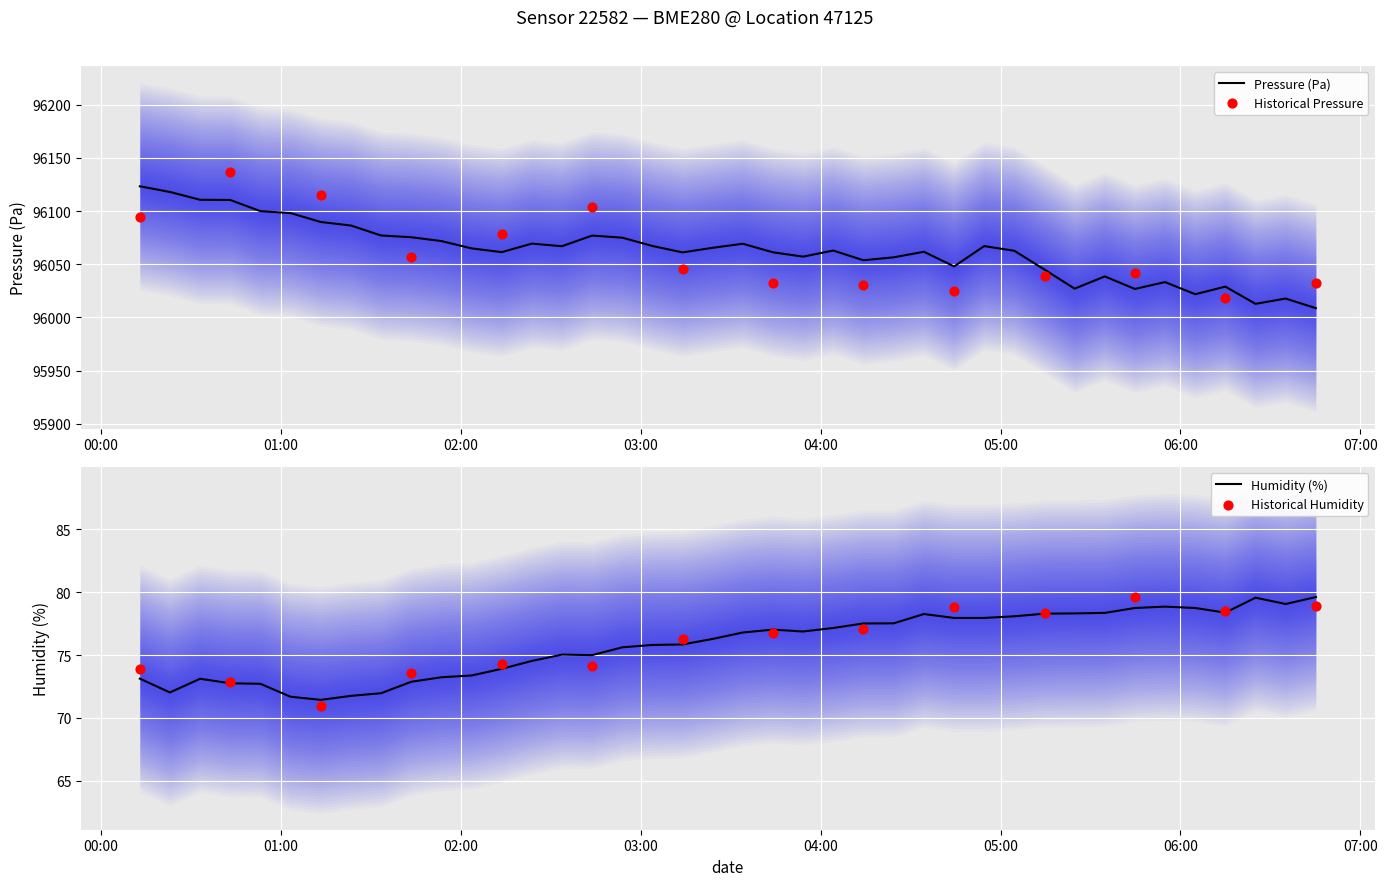

What is the total value across all series at 20?

96146.1